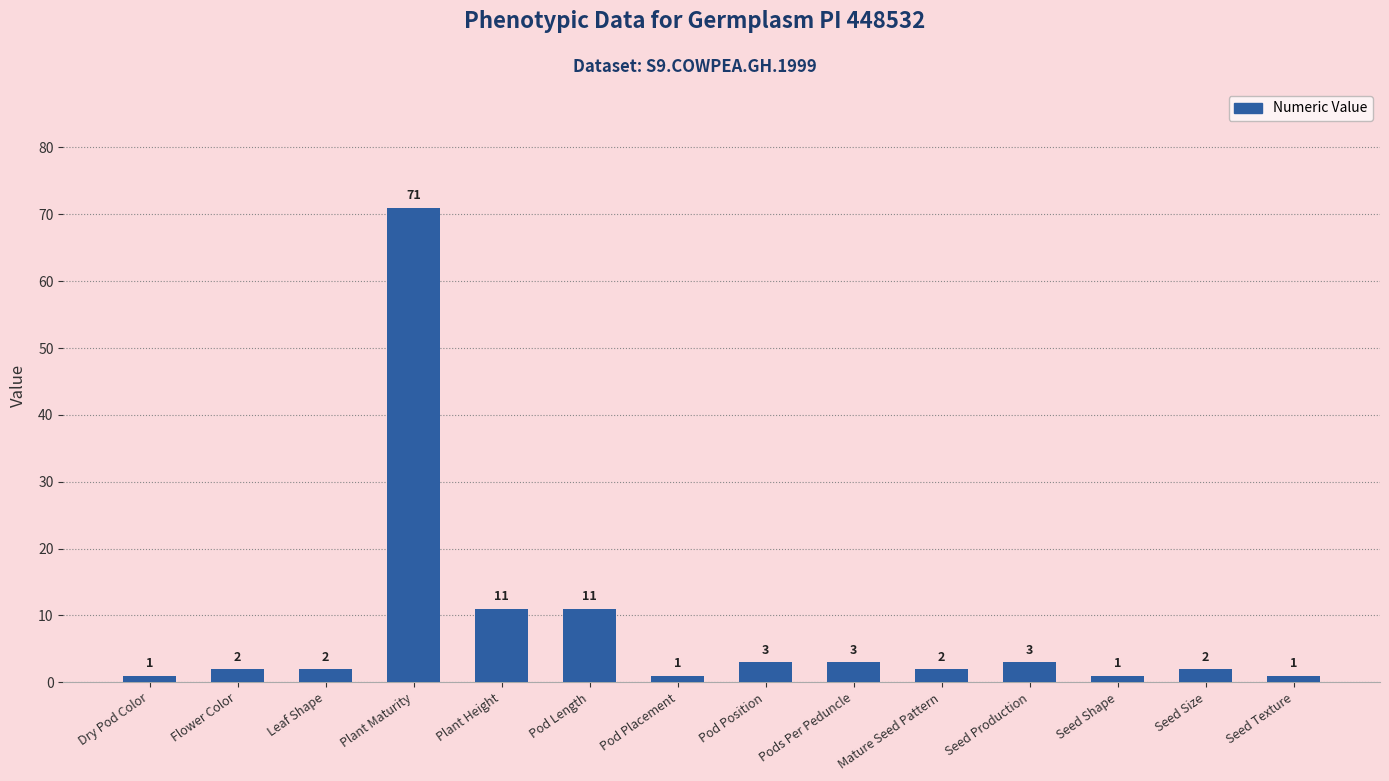

What is the ratio of the value at Mature Seed Pattern to the value at Pod Placement?

2.0